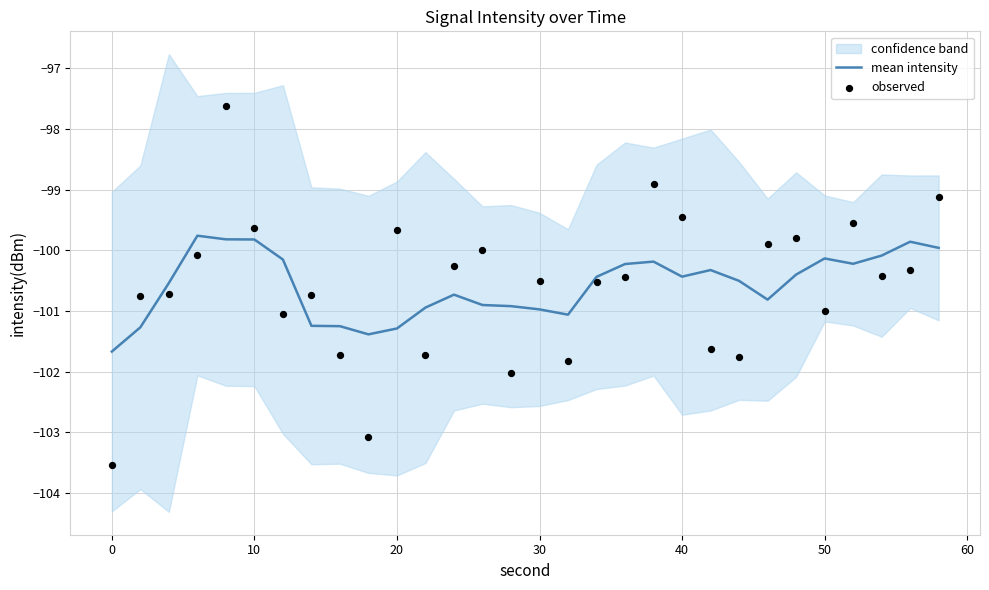

Which series has the largest total across all categories?

mean intensity